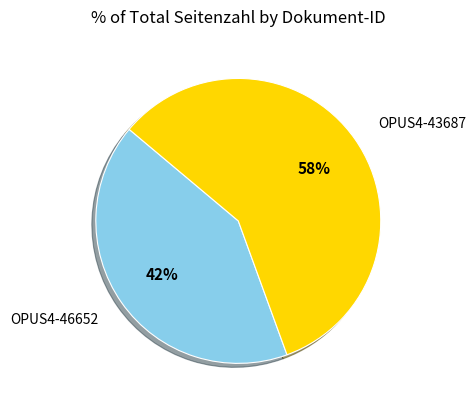

To the nearest percent, what is the average slice percentage?

50%